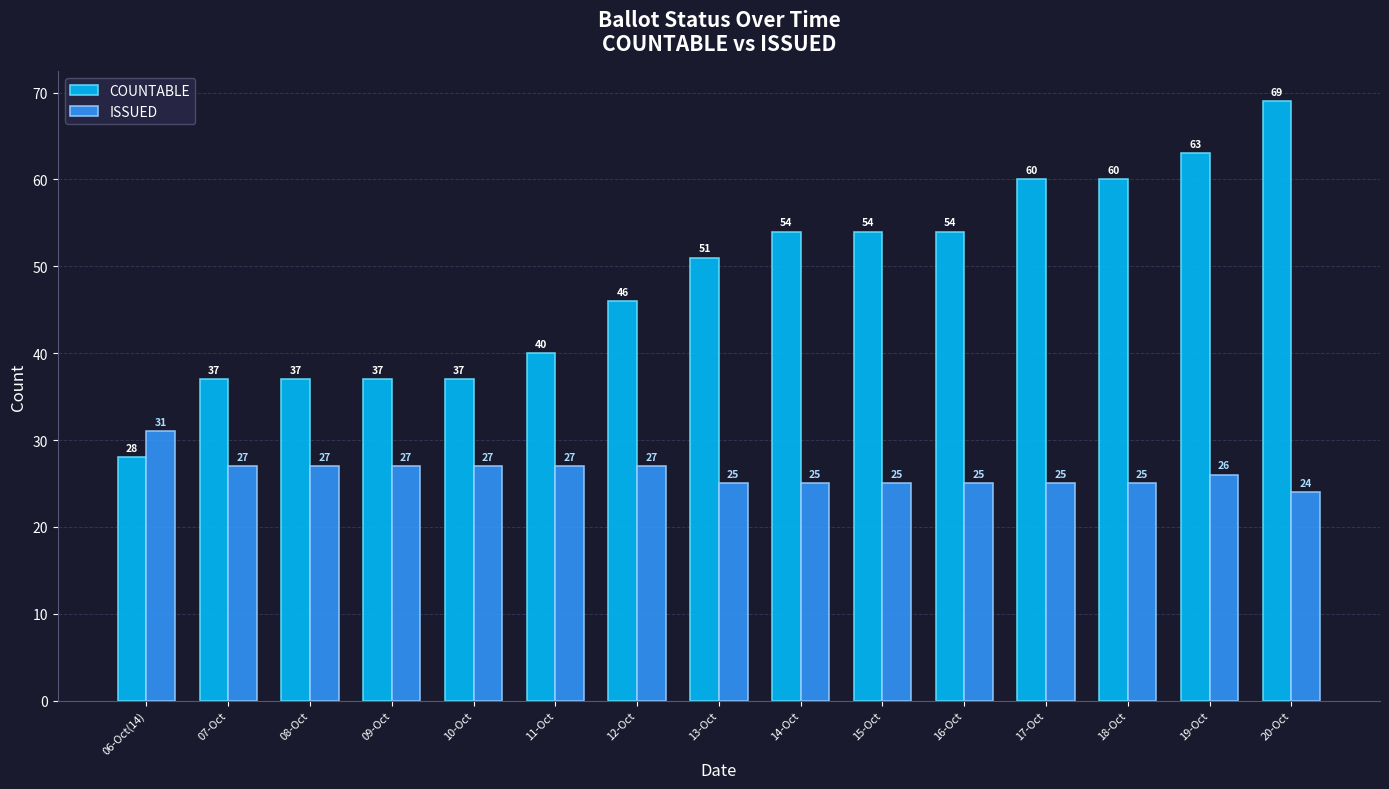

How many values in the COUNTABLE series are below 51?

7